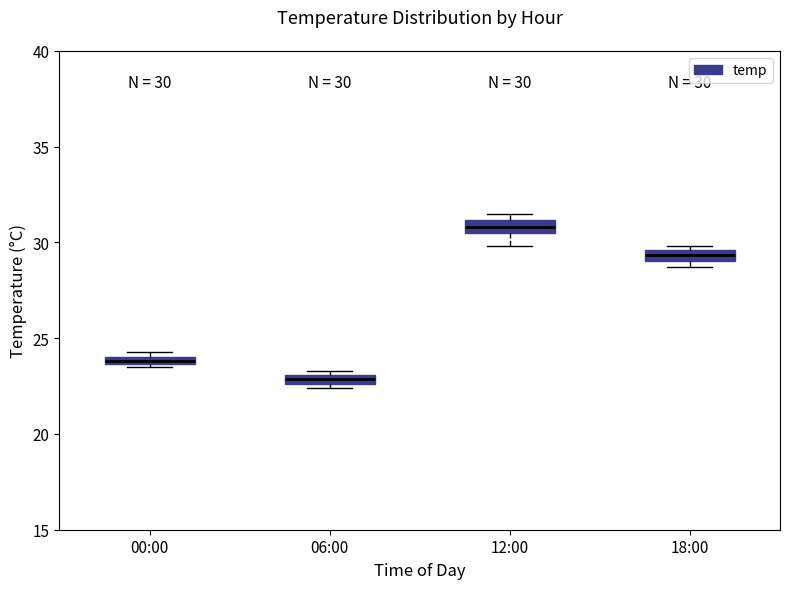

Which box's median line is the lowest?

06:00